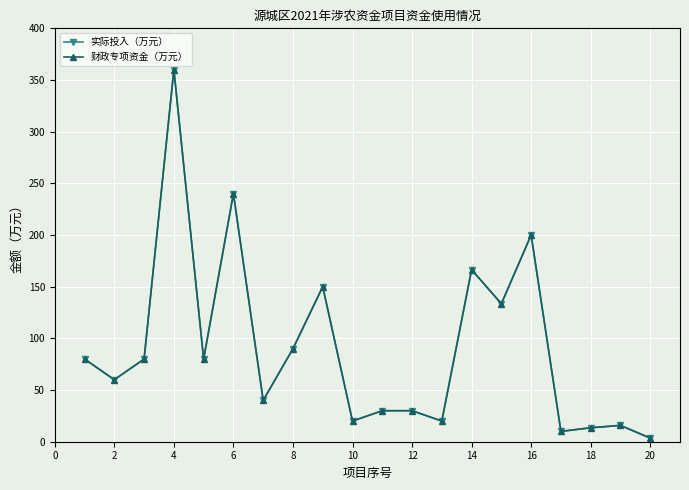

True or false: 财政专项资金（万元） and 实际投入（万元） intersect in this chart.

False